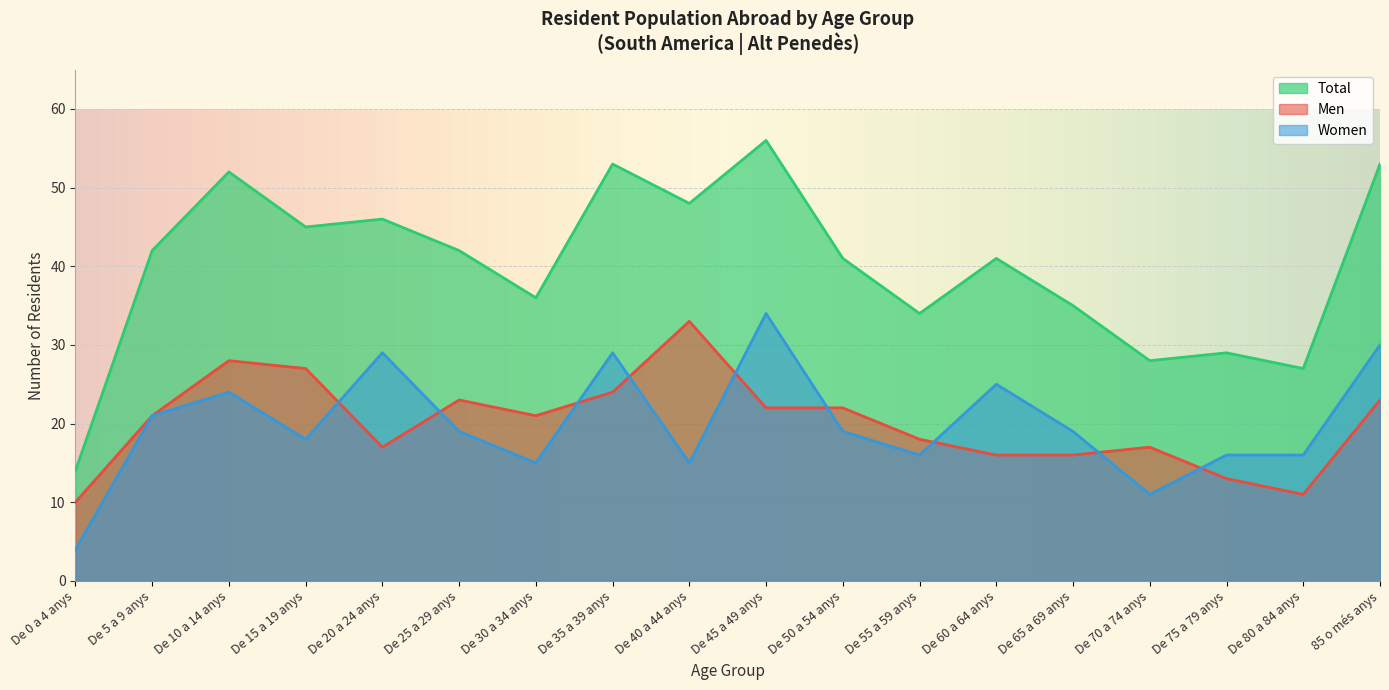

What is the label of the 8th point from the right?

De 50 a 54 anys